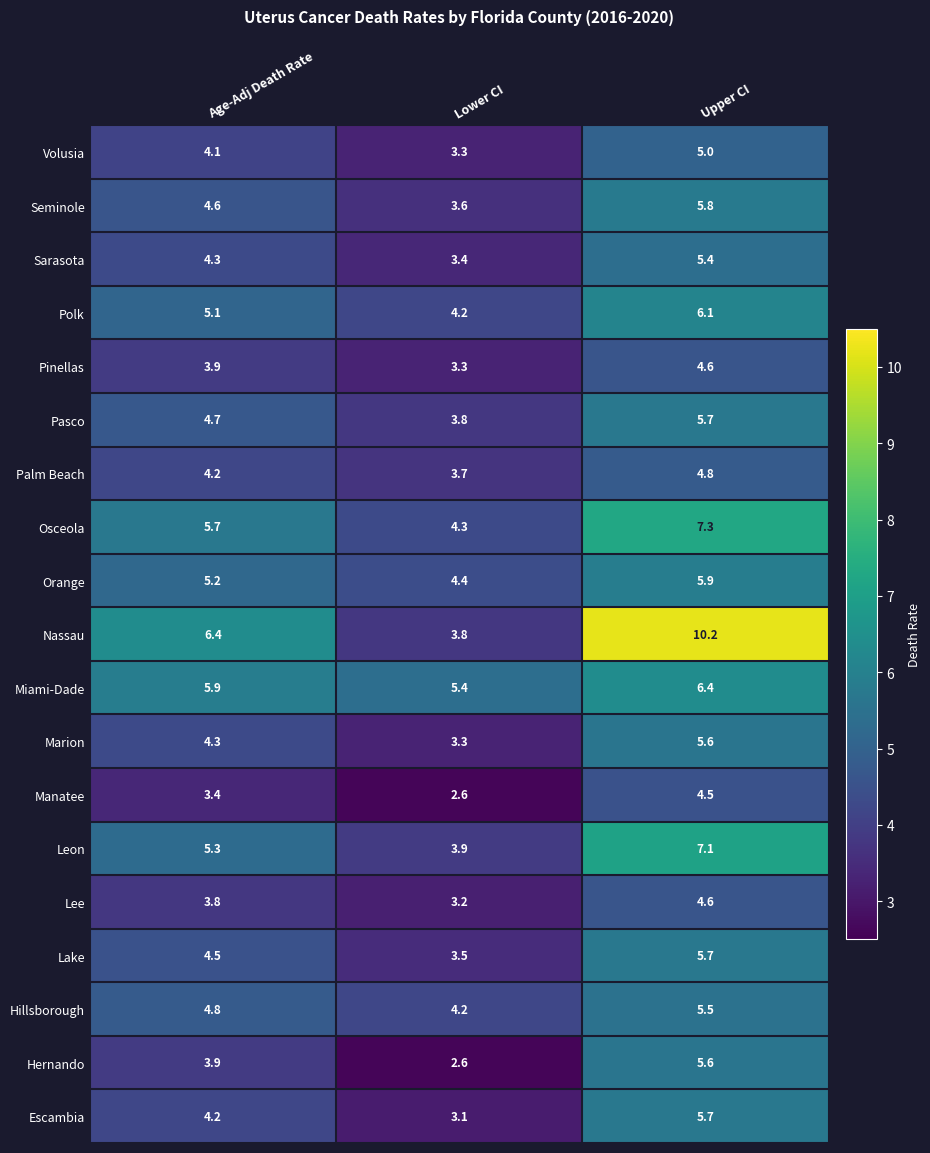

At how many categories does at least one series exceed 4?

3